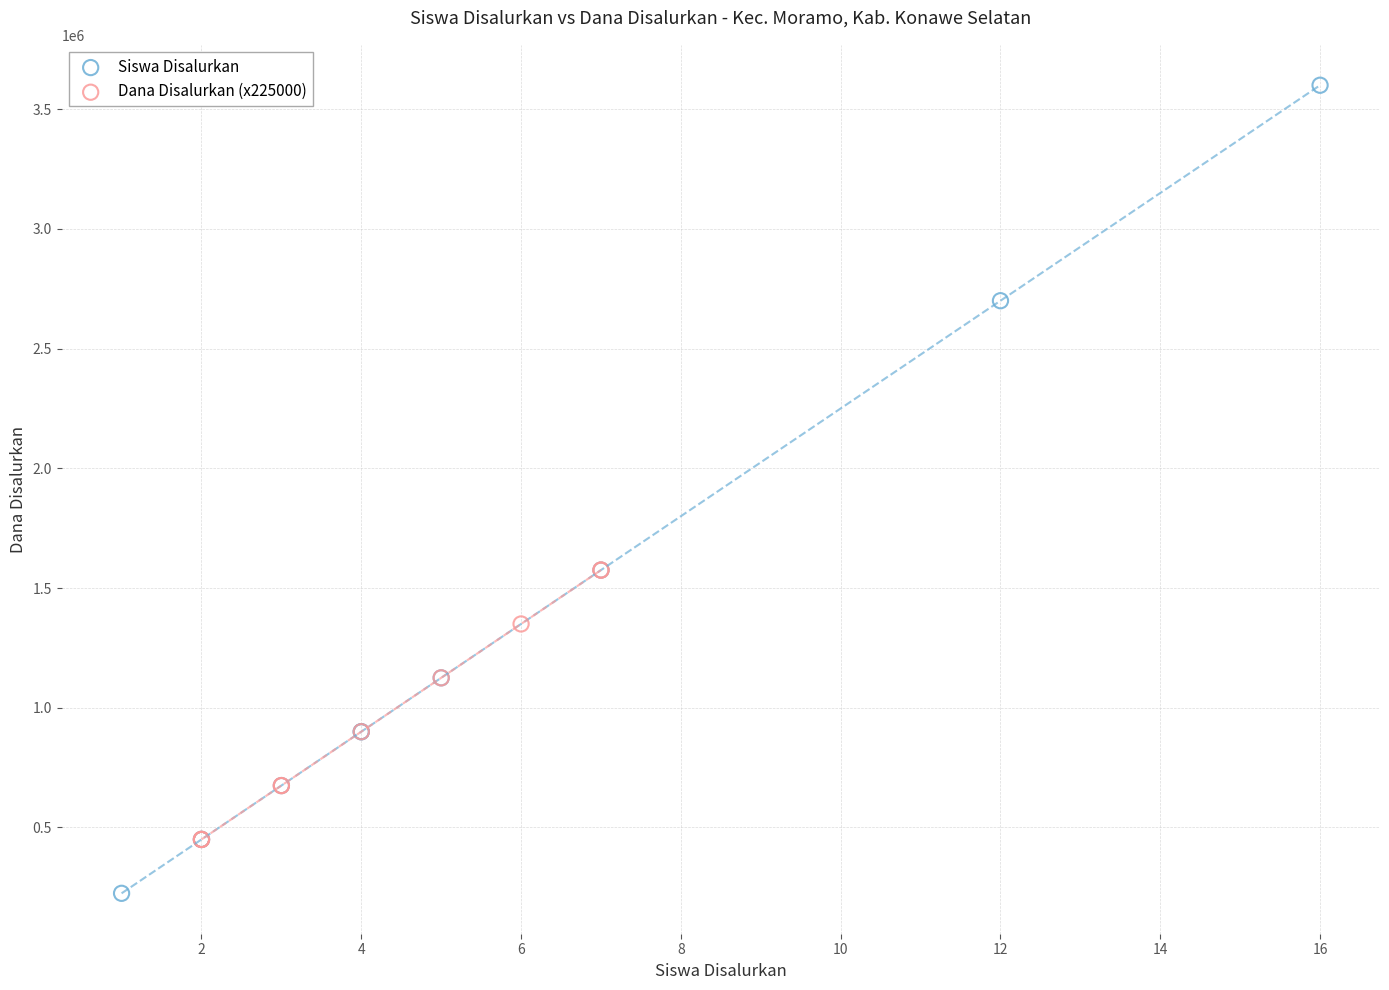

Which series has the widest spread of Y values?

Siswa Disalurkan